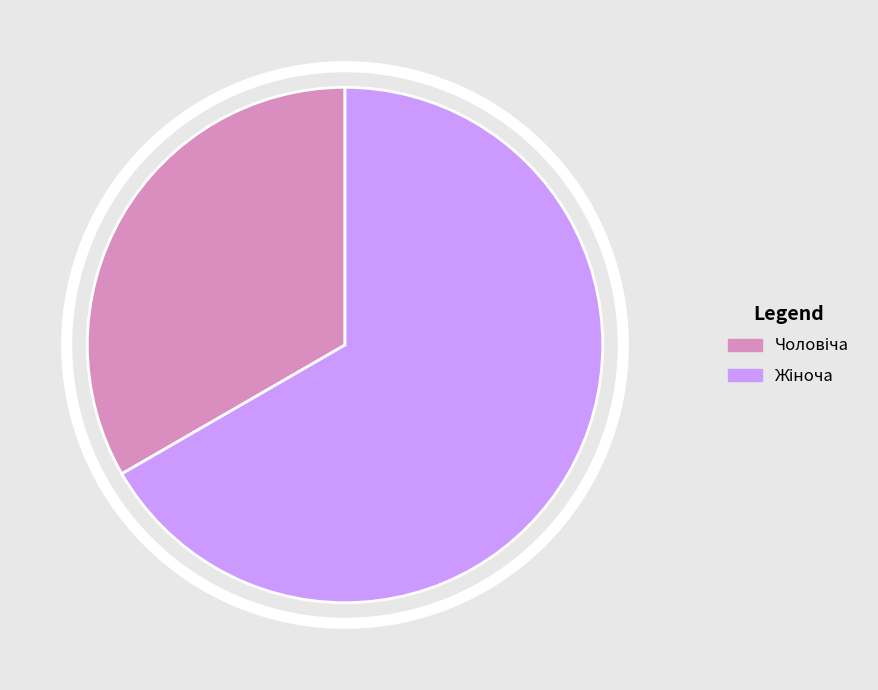

How many segments does this pie chart have?

2